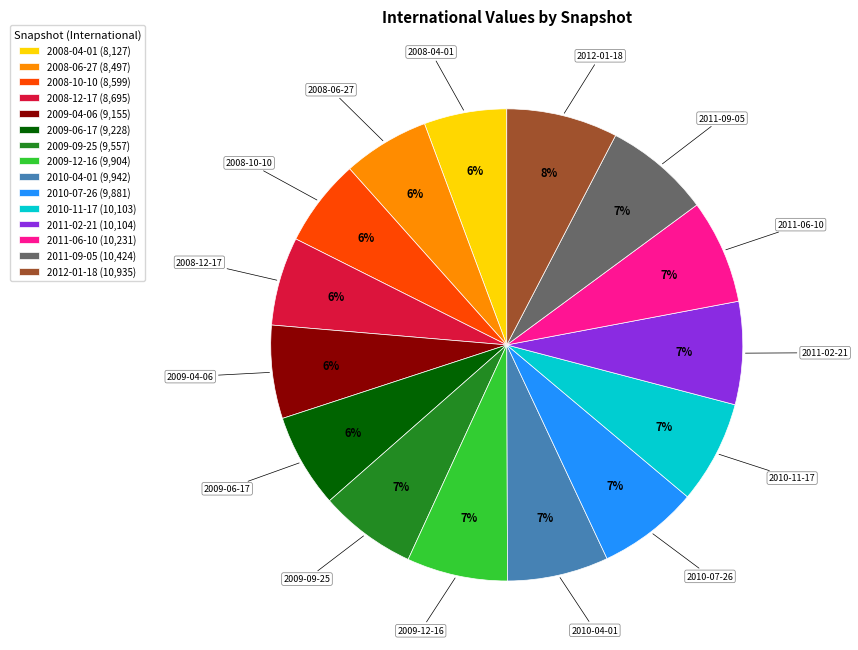

Combined, do 2009-09-25 and 2008-10-10 account for over 50%?

No